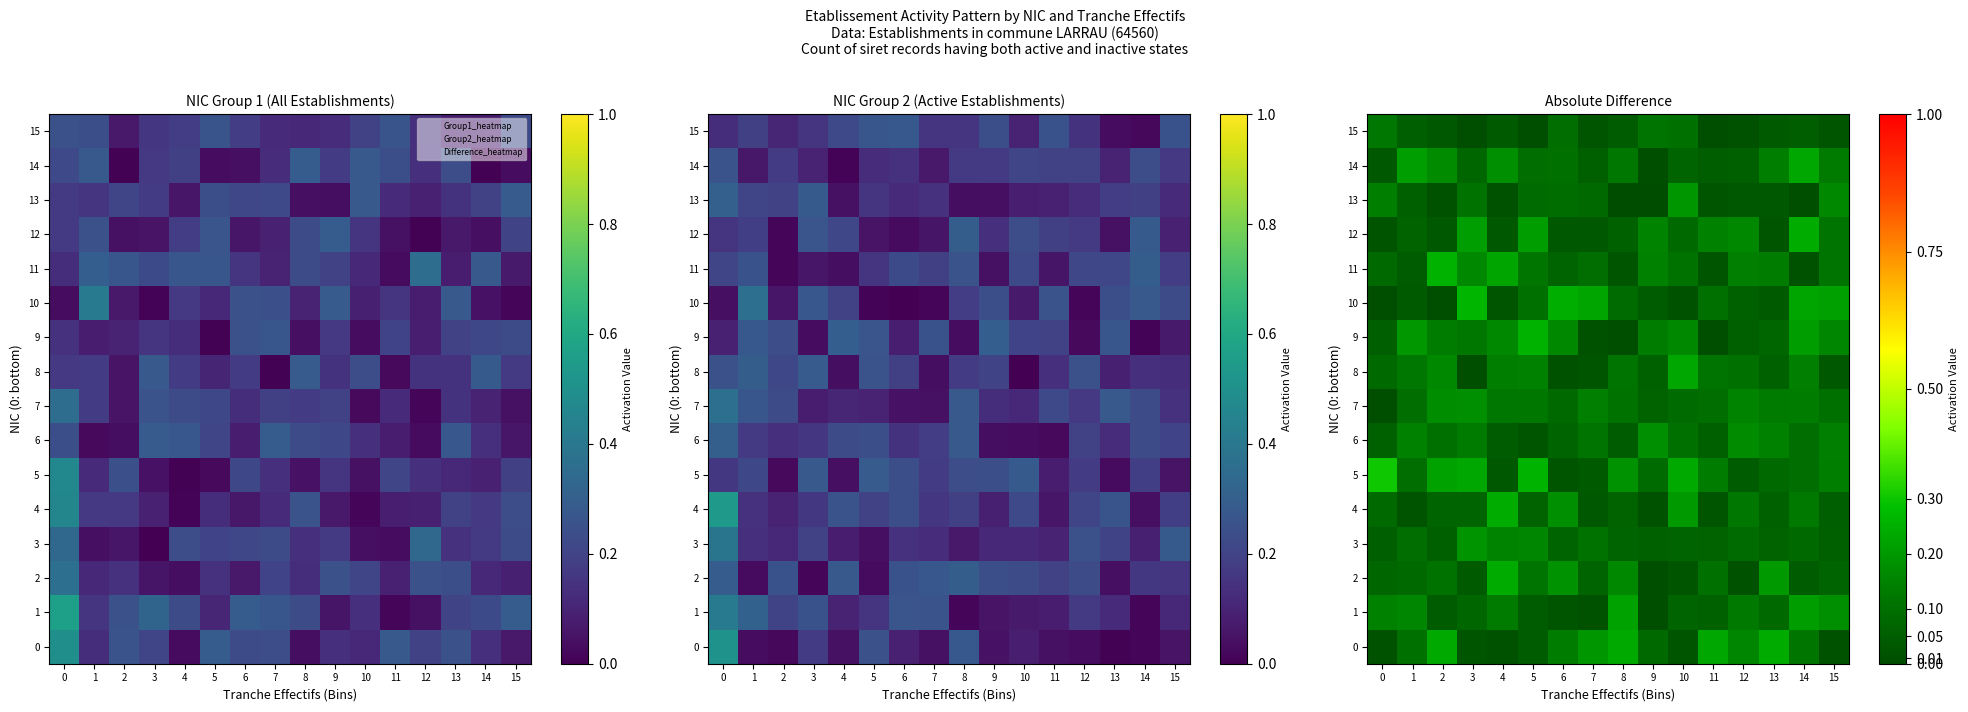

Rank the series by their maximum value, from highest to lowest.

5, 10, 9, 11, 4, 12, 0, 2, 8, 14, 1, 13, 3, 6, 7, 15